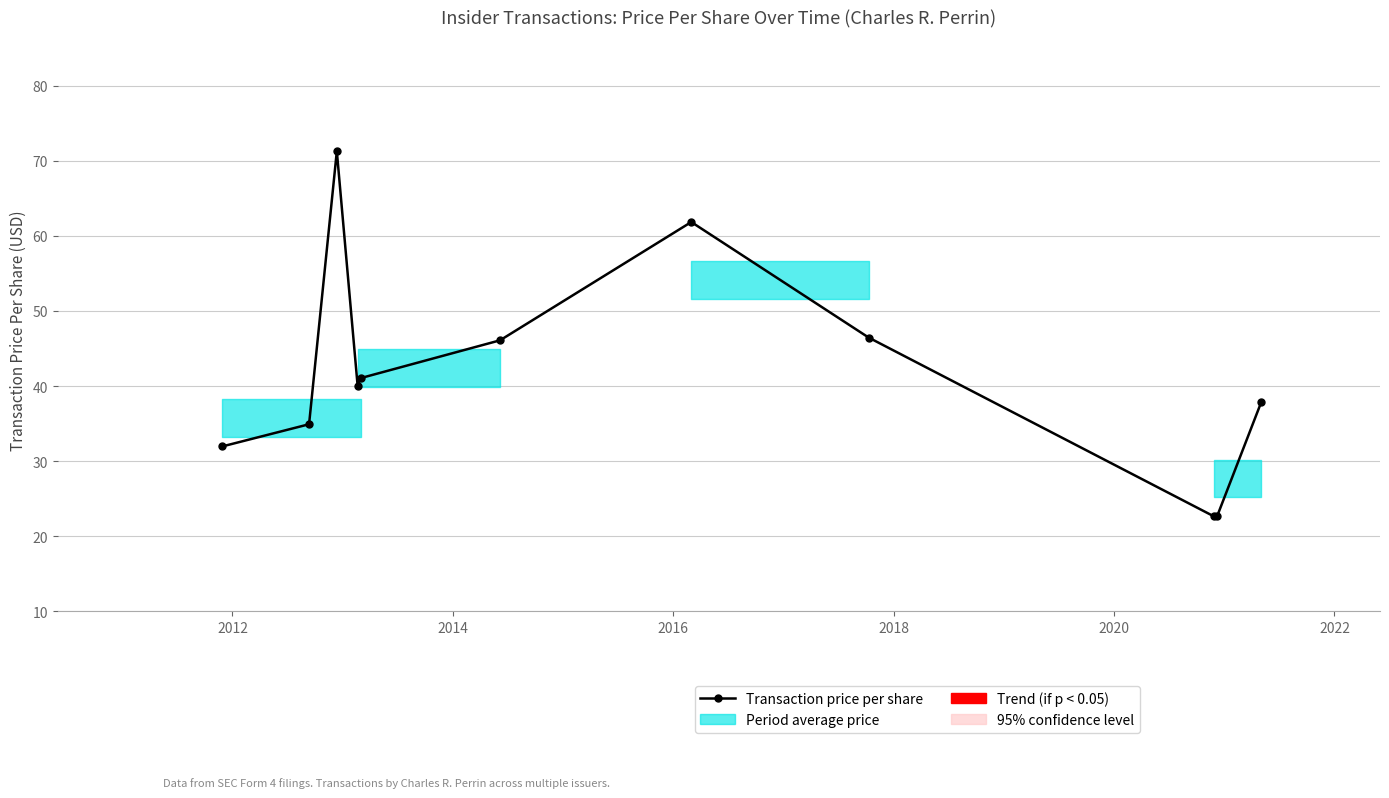

How many interior local peaks (higher than both neighbors) does the data have?

2